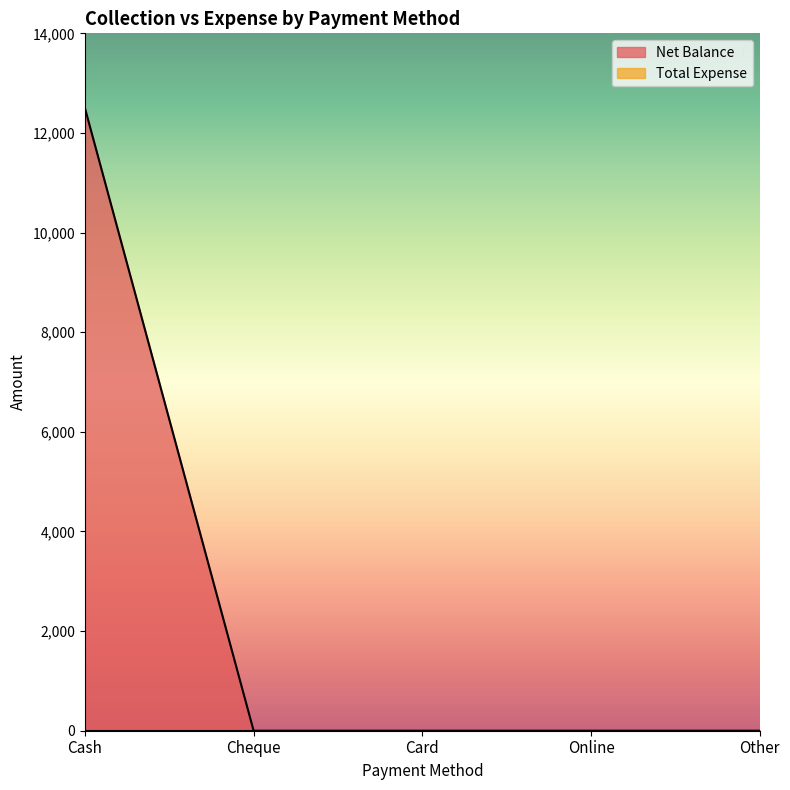

Does the chart have visible grid lines?

No